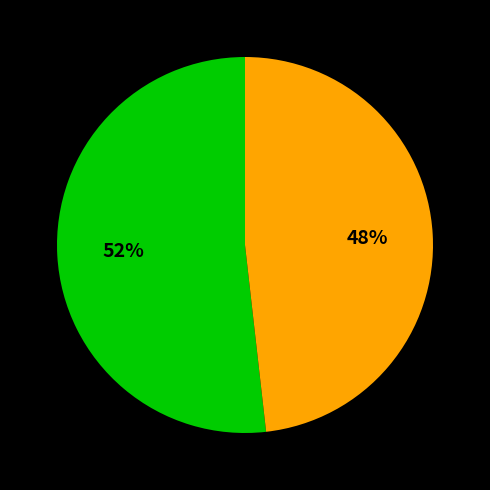

To the nearest percent, what is the average slice percentage?

50%